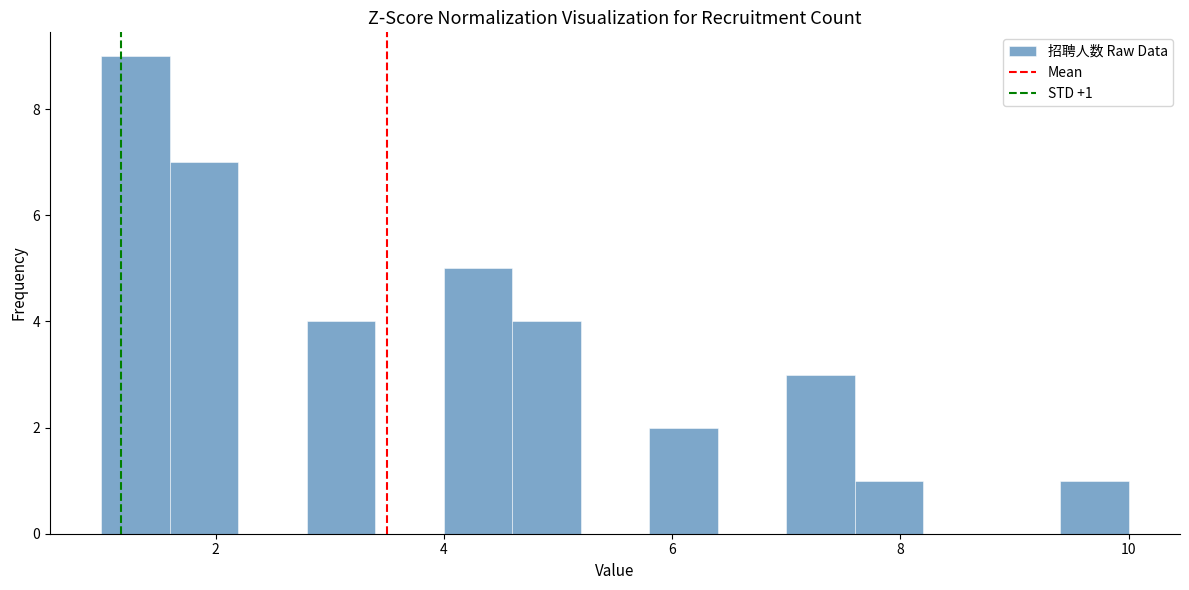

Read against the x-axis, roughly where is the centre of the tallest bar?

1.4